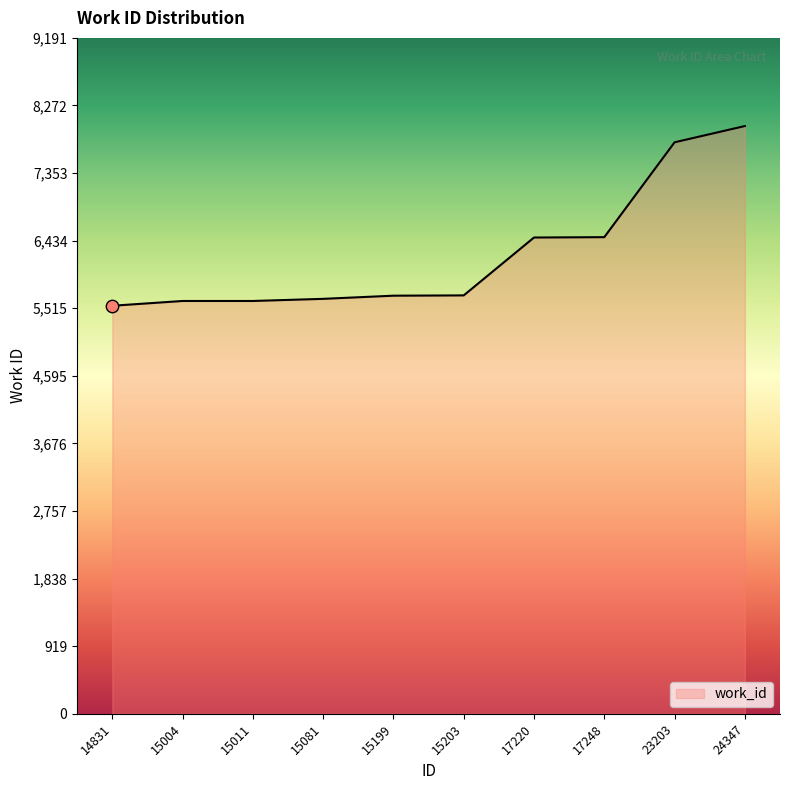

What is the change in value from 15081 to 24347?

+2350